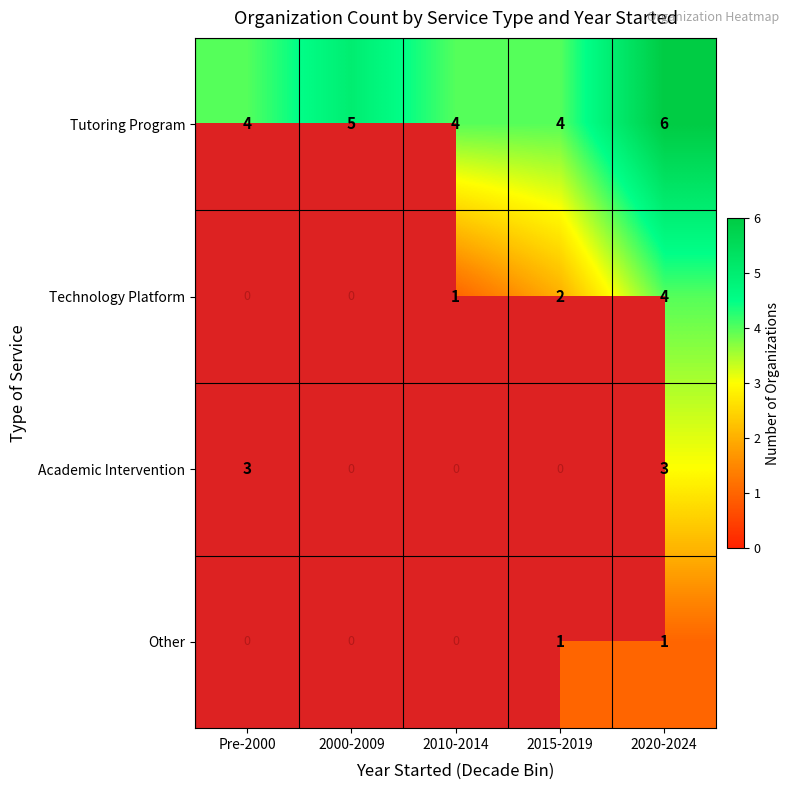

What is the minimum value shown in the chart?

1.0